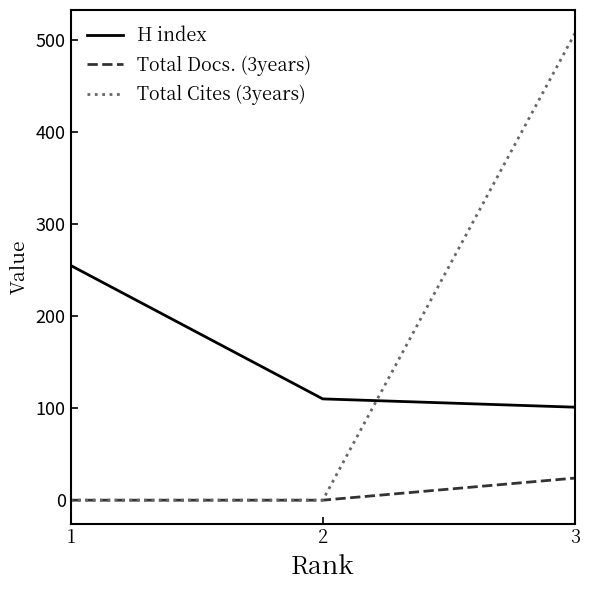

What is the greatest value displayed?

507